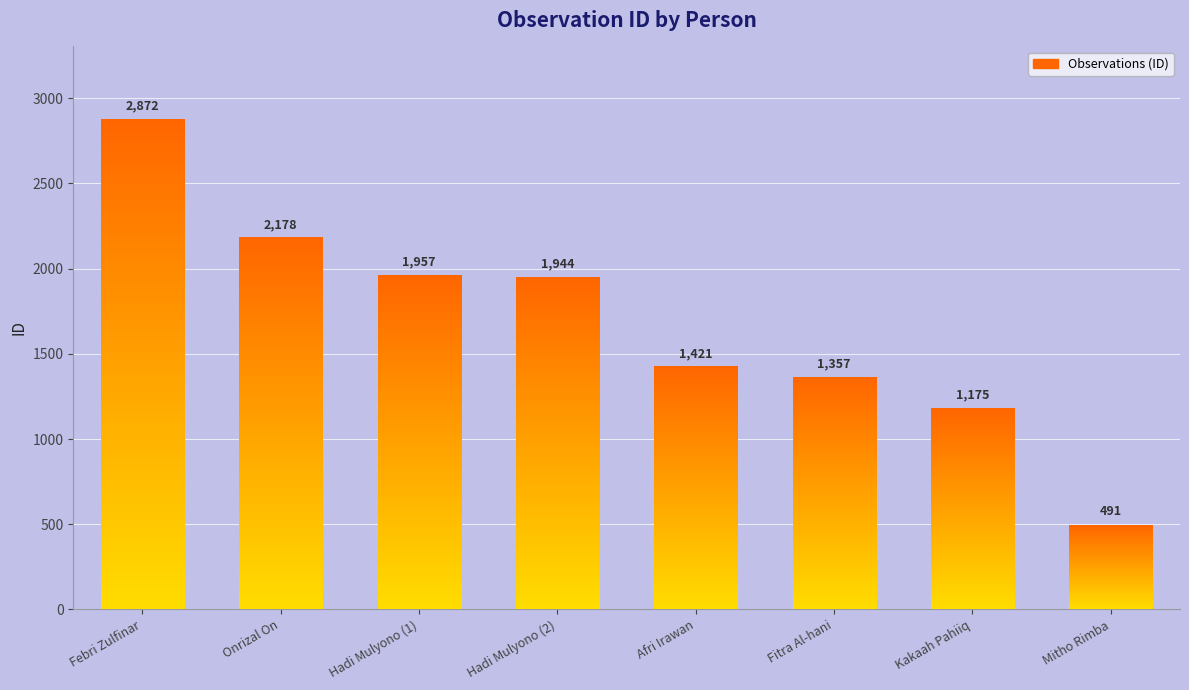

At which category does the chart reach its peak across all series?

Febri Zulfinar